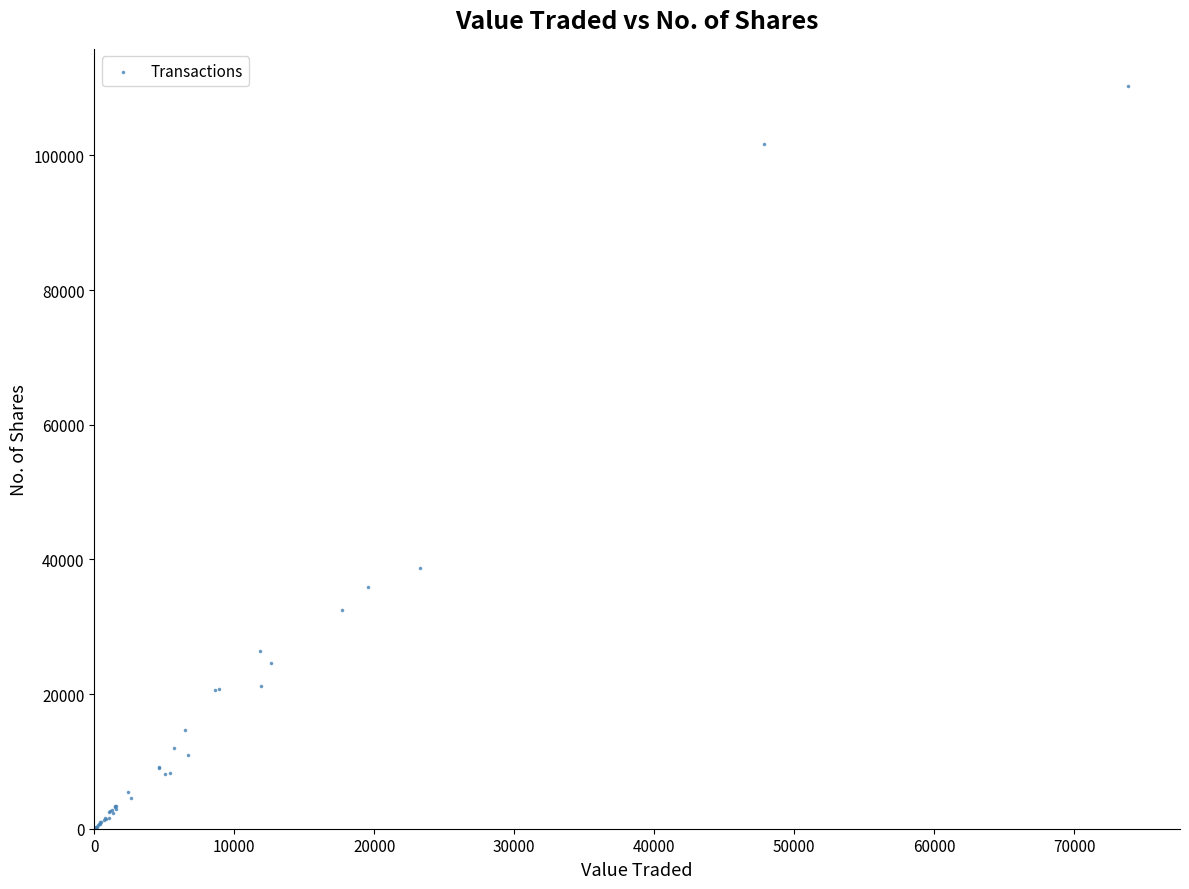

What Y value in the scatter plot is closest to 55185?

38738